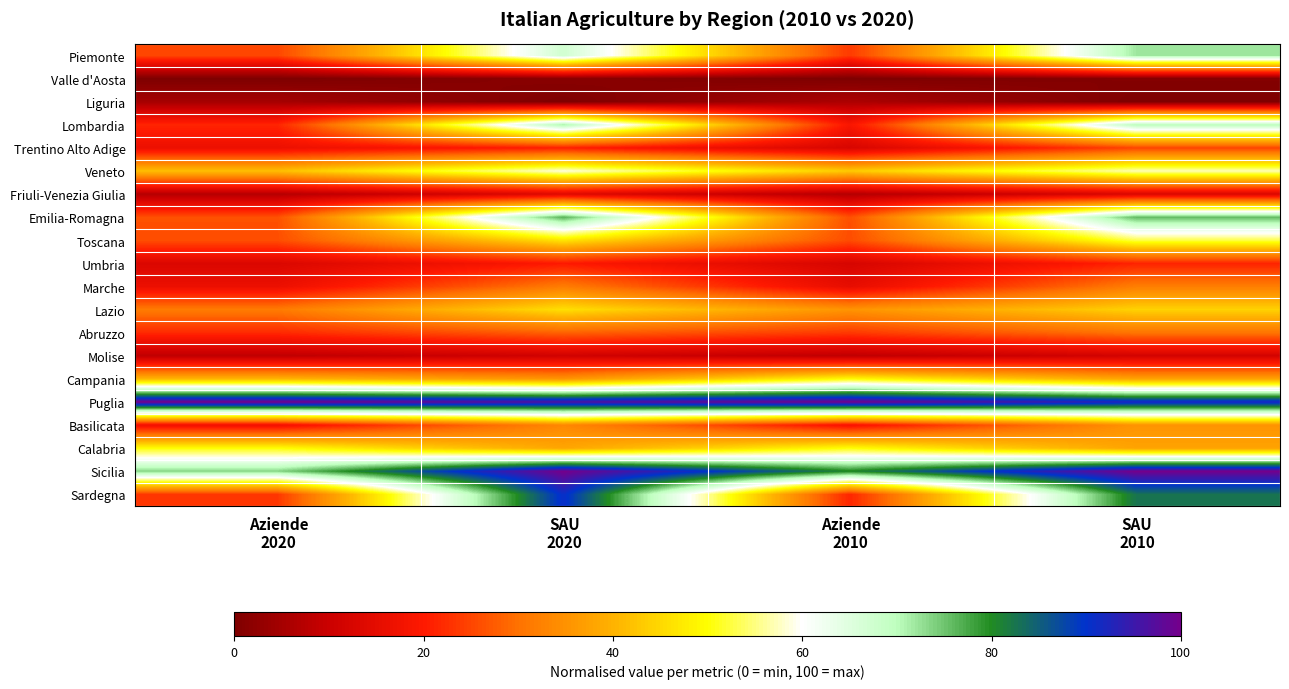

At Aziende 2010, list the series in order from largest to smallest.

Puglia, Sicilia, Calabria, Campania, Veneto, Lazio, Emilia-Romagna, Toscana, Piemonte, Abruzzo, Sardegna, Lombardia, Basilicata, Marche, Trentino Alto Adige, Umbria, Molise, Friuli-Venezia Giulia, Liguria, Valle d'Aosta